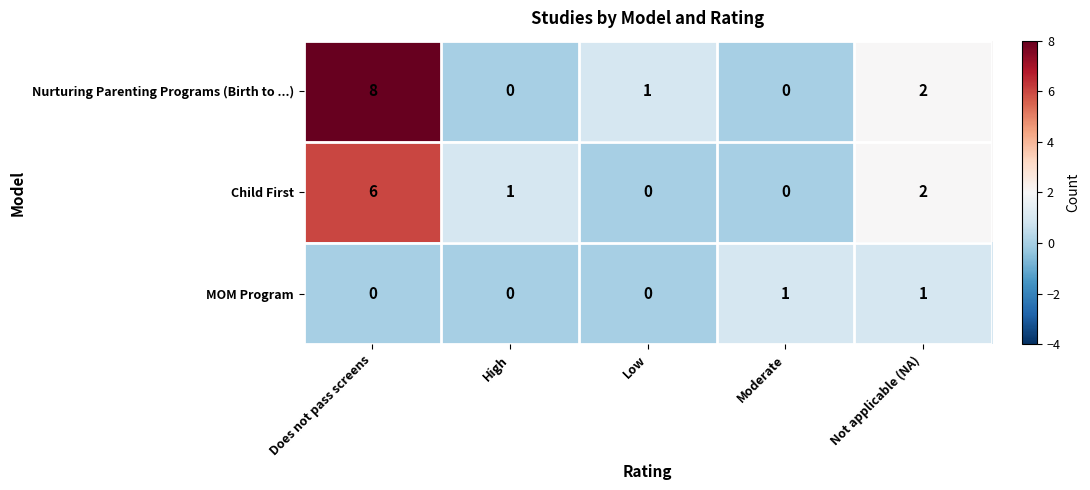

How many positive values does the Child First series have?

3